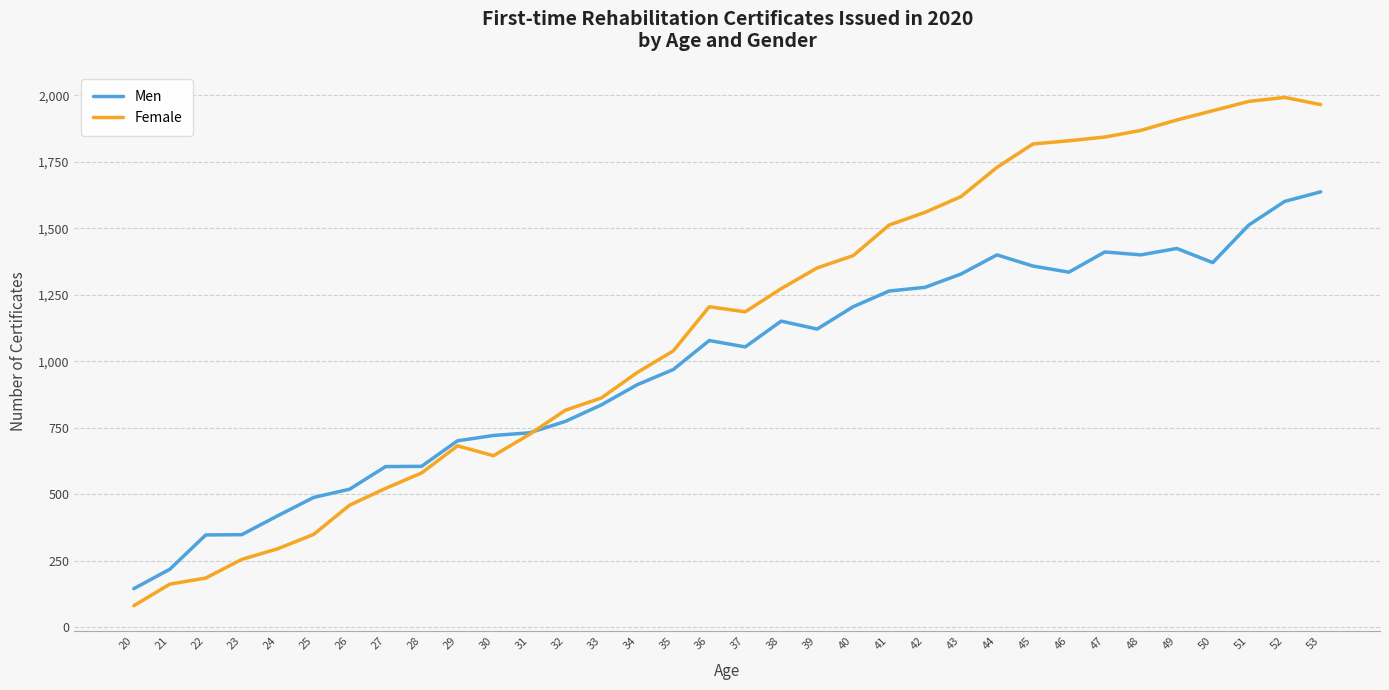

How many lines are shown in the chart?

2